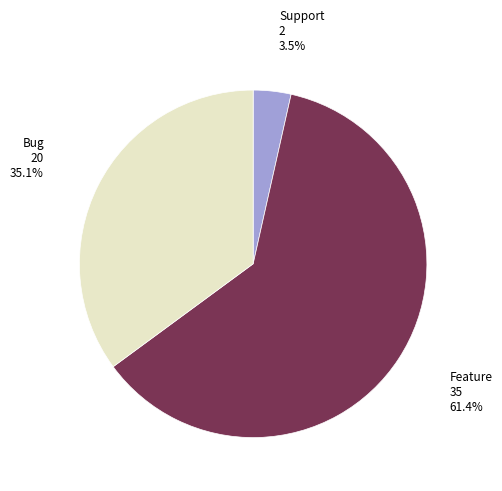

To the nearest percent, what is the difference between the largest and smallest slice percentages?

58%